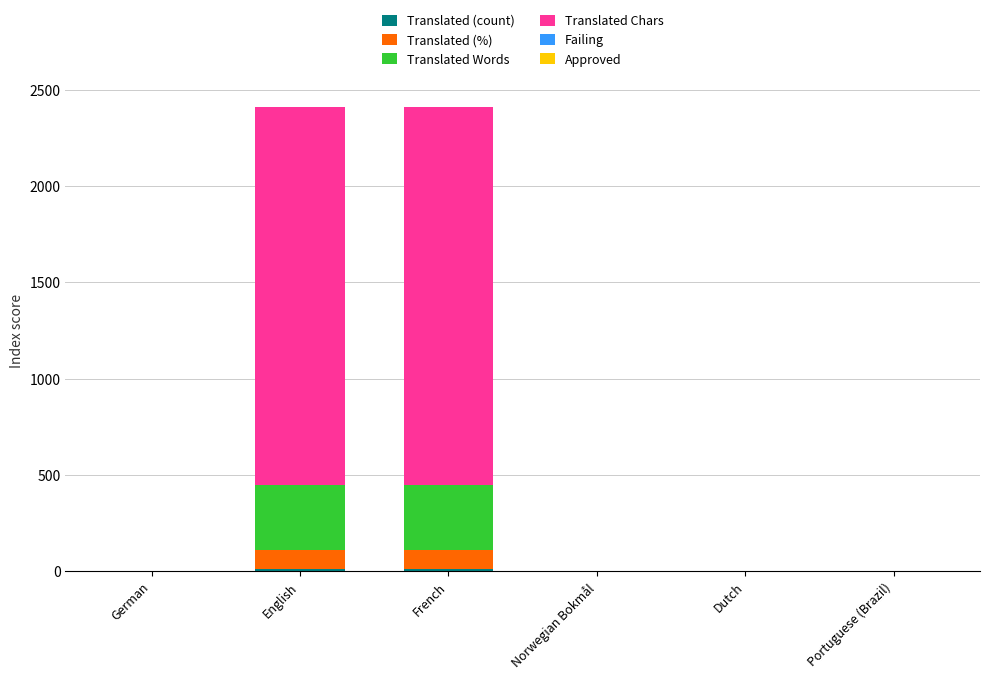

Between English and Dutch, which series saw the biggest shift?

Translated Chars